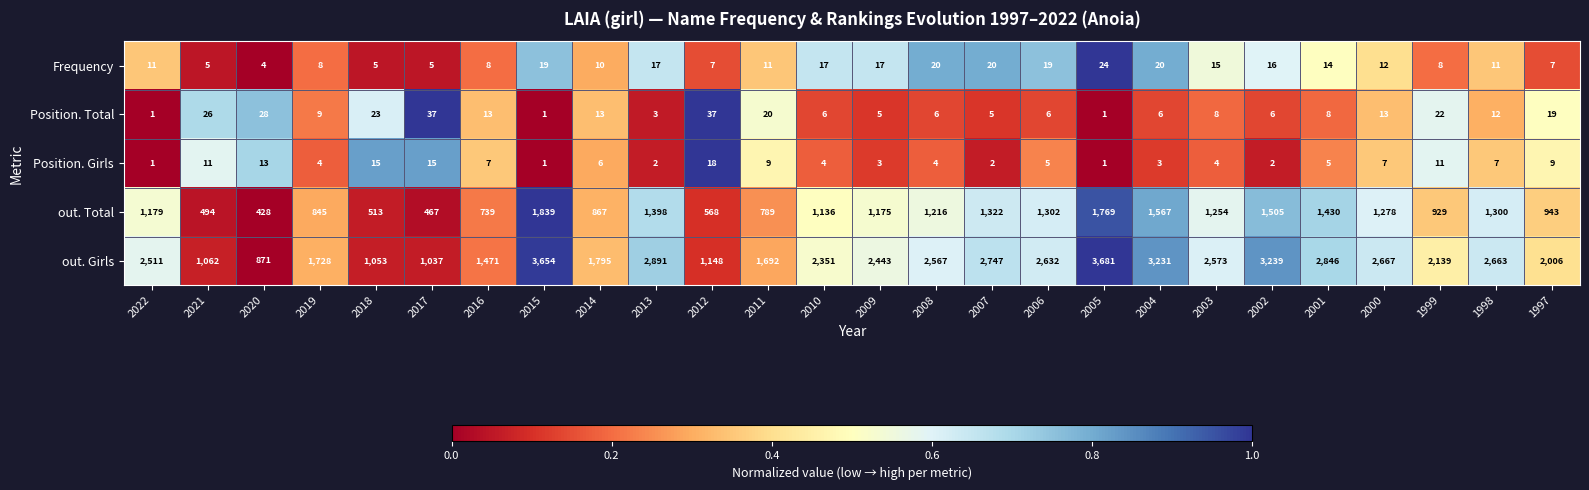

At which label does Frequency reach its peak?

2005